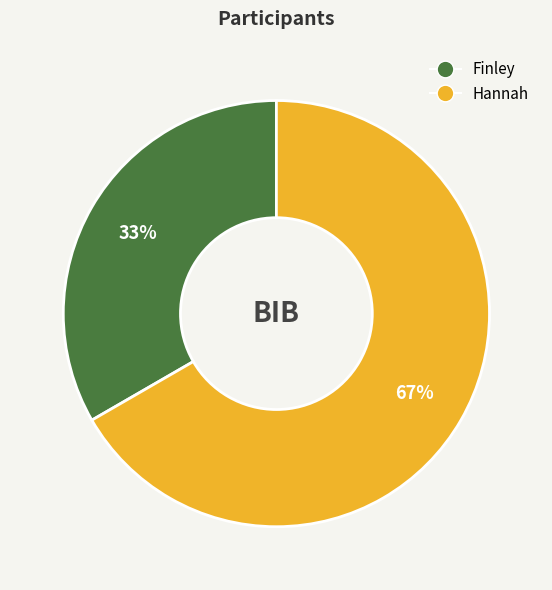

Which category has the smallest portion of the pie?

Finley